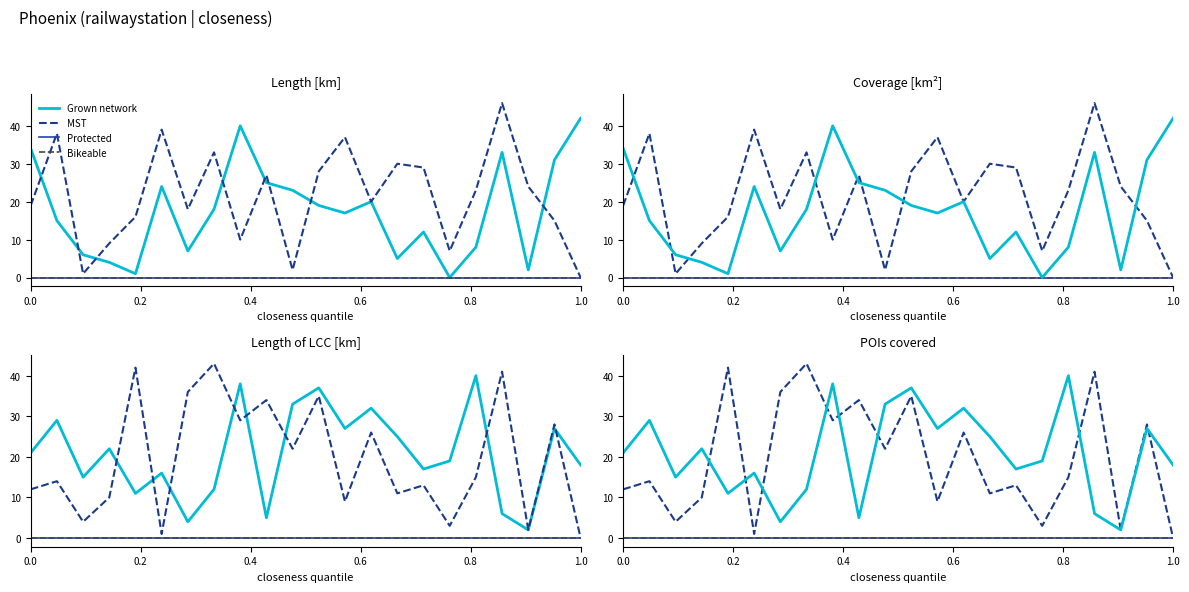

How many interior local peaks does the MST series have?

7